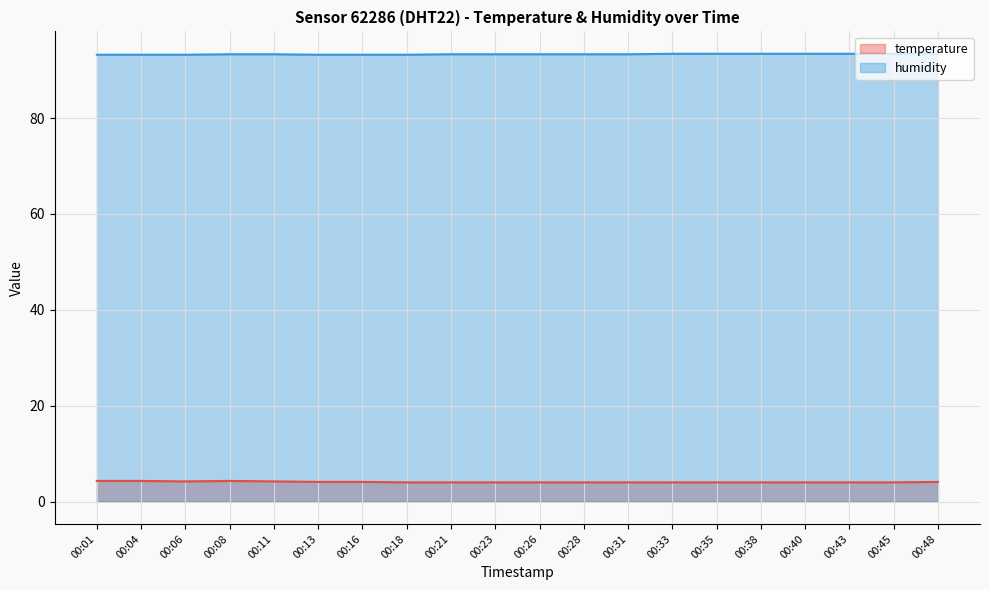

What is the difference between the humidity values at 00:04 and 00:38?

0.2